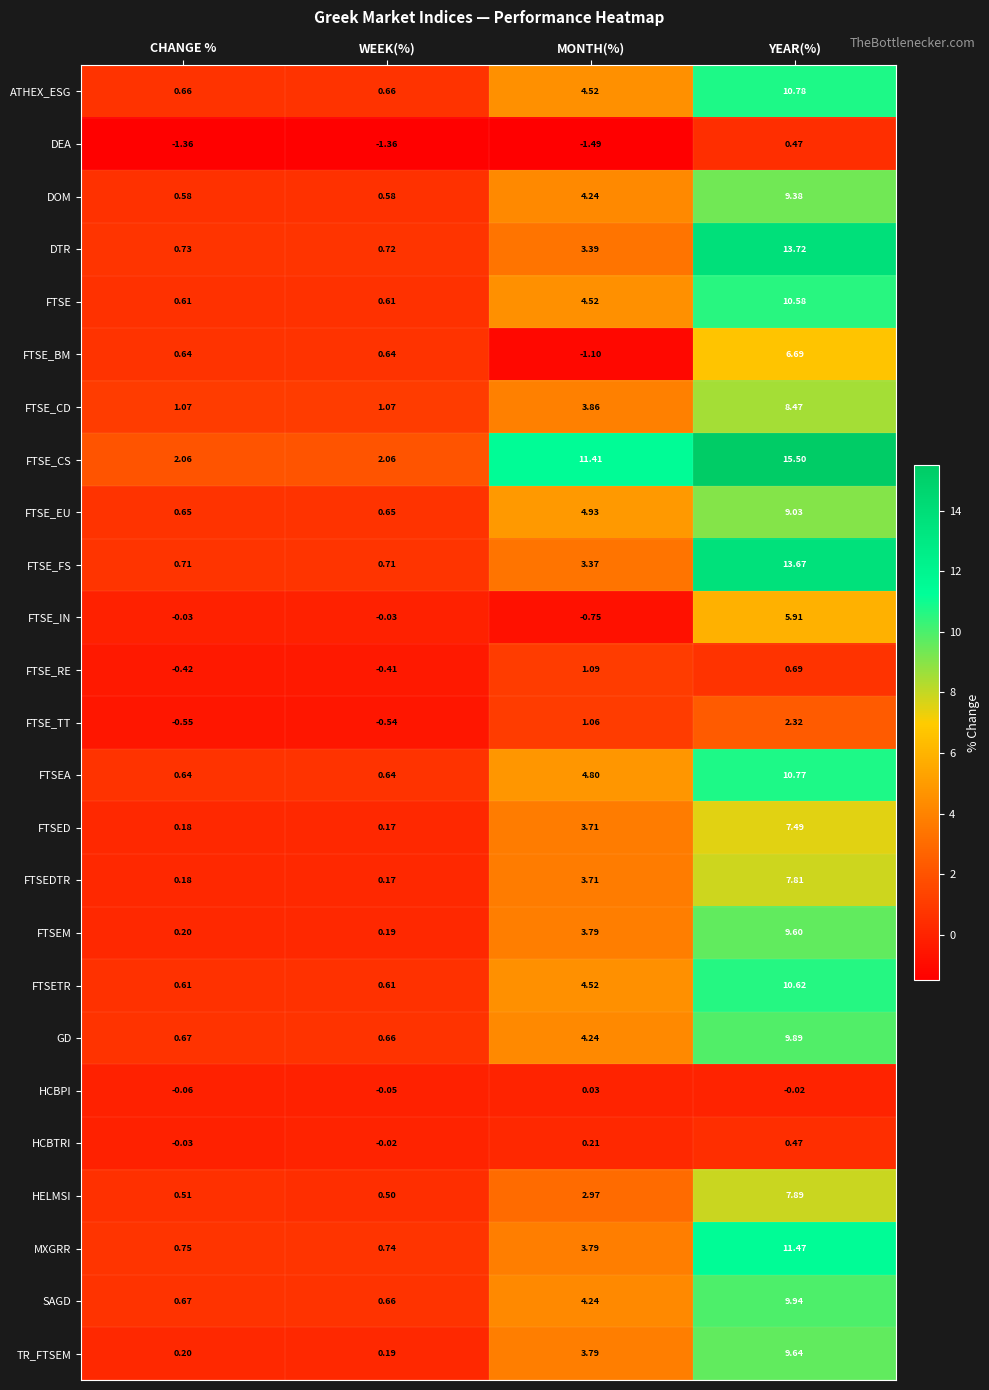

At which category is the sum across all series the highest?

YEAR(%)